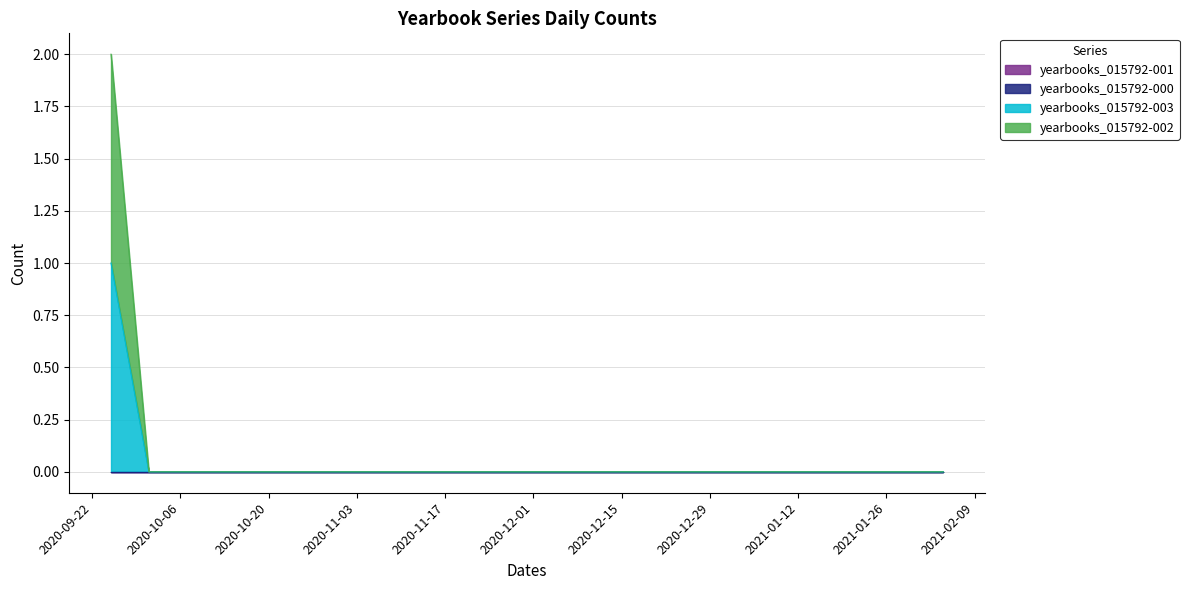

Does the chart have visible grid lines?

Yes